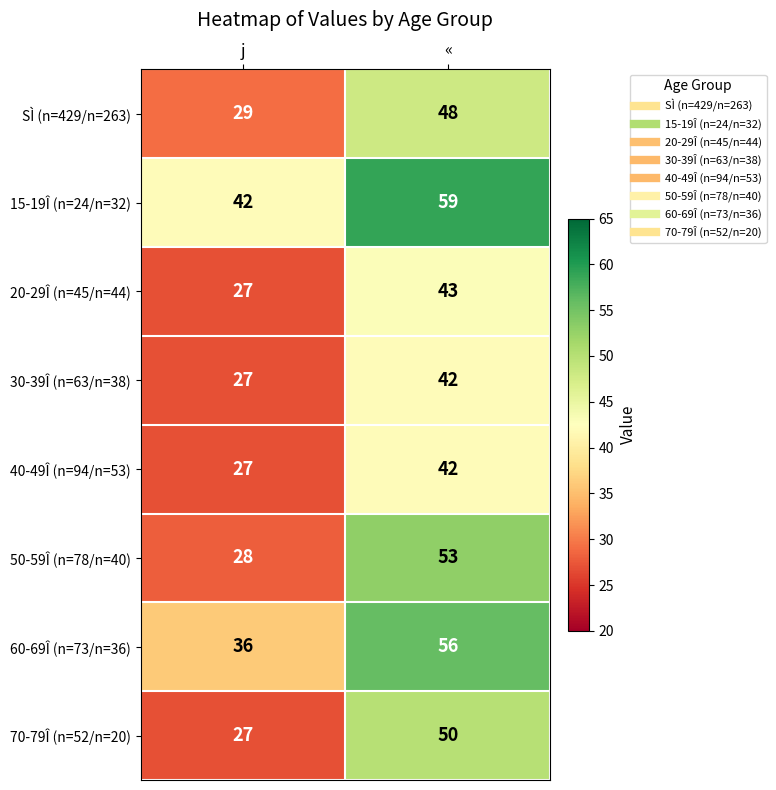

What is the spread (max minus min) of values at «?

17